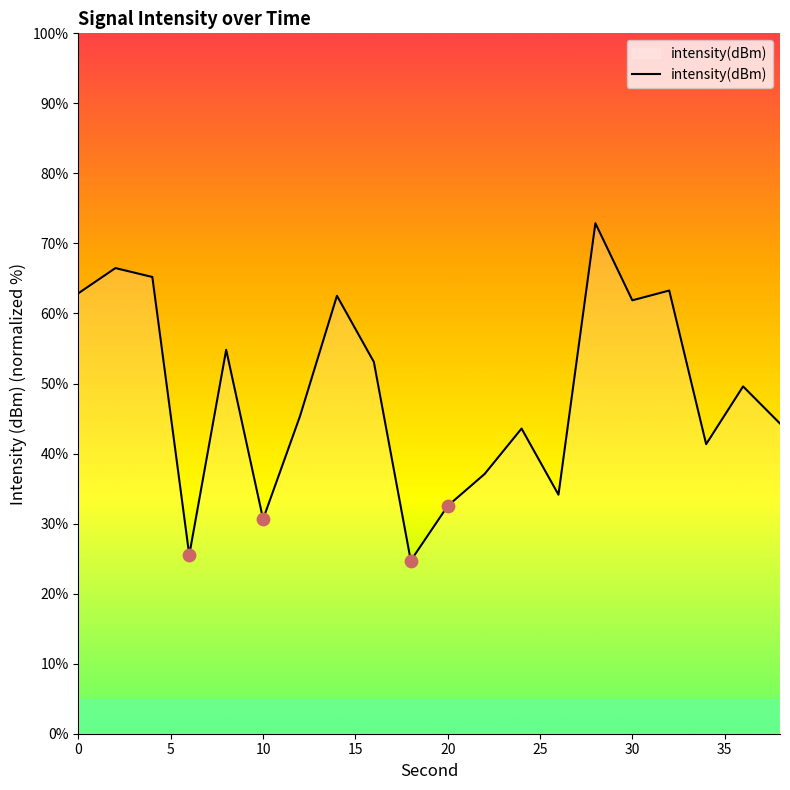

What is the greatest value displayed?

72.9